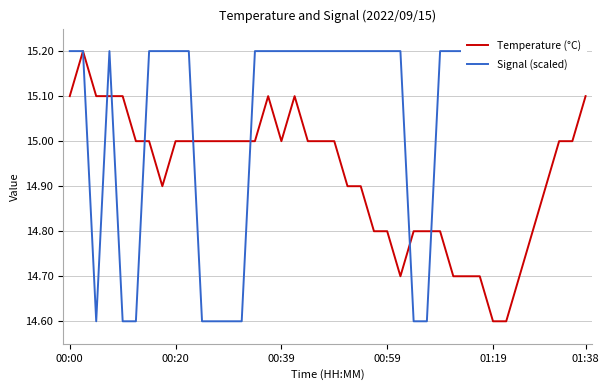

What is the difference between the Temperature (°C) values at 35 and 00:00?

0.3